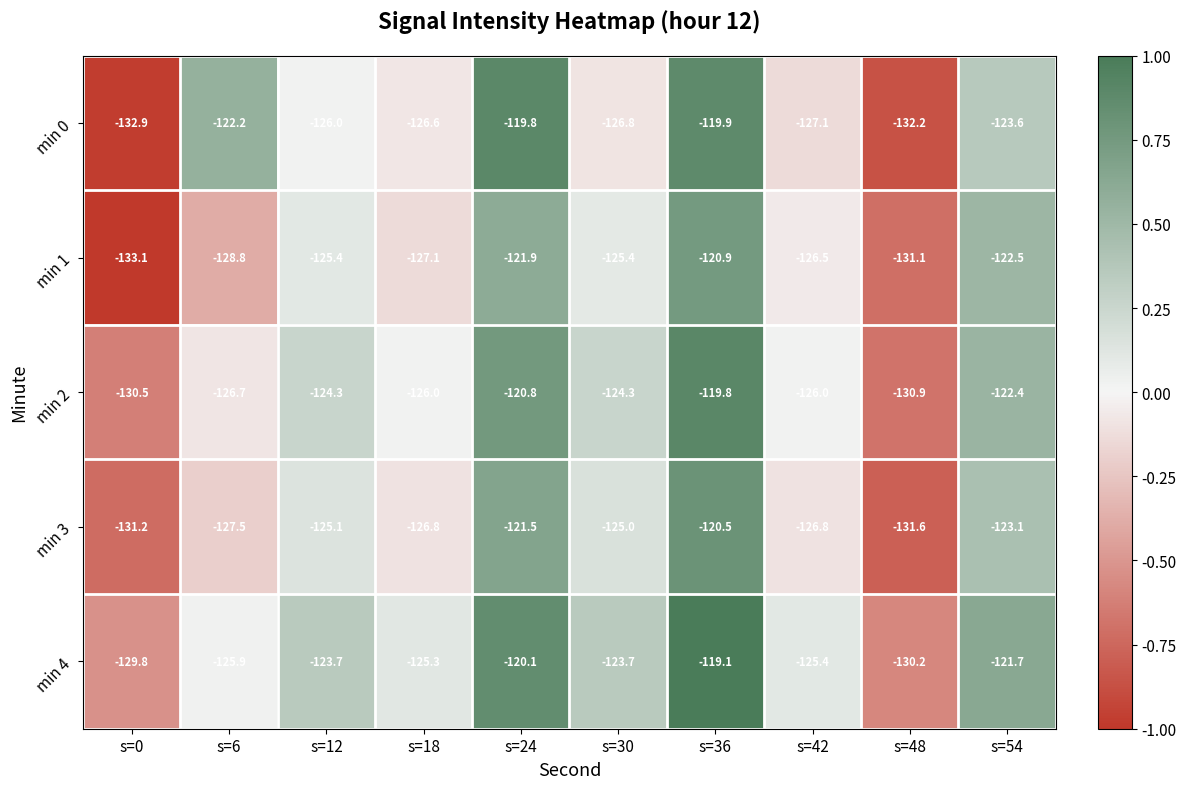

How many values in the min 3 series are below -125?

6